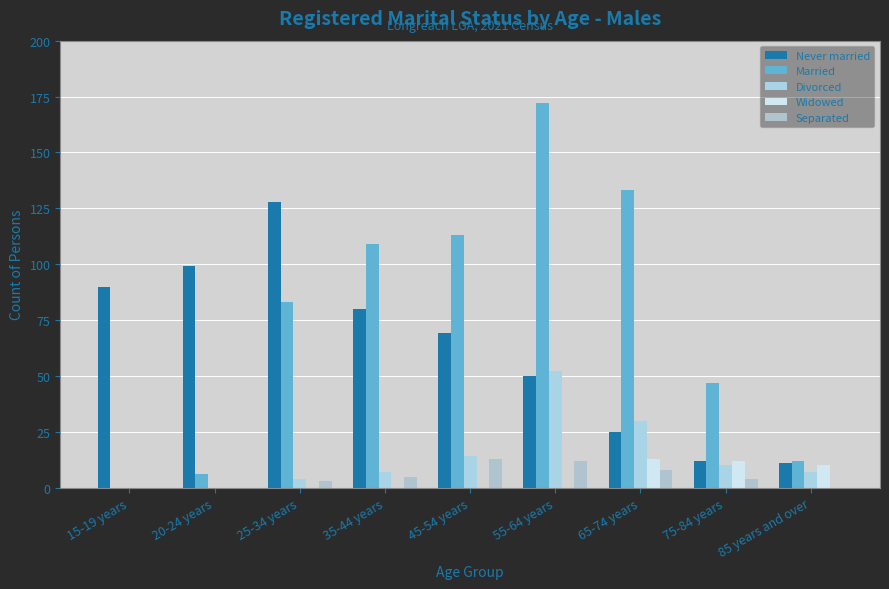

Is the value of Never married at 35-44 years greater than the value of Divorced at 25-34 years?

Yes